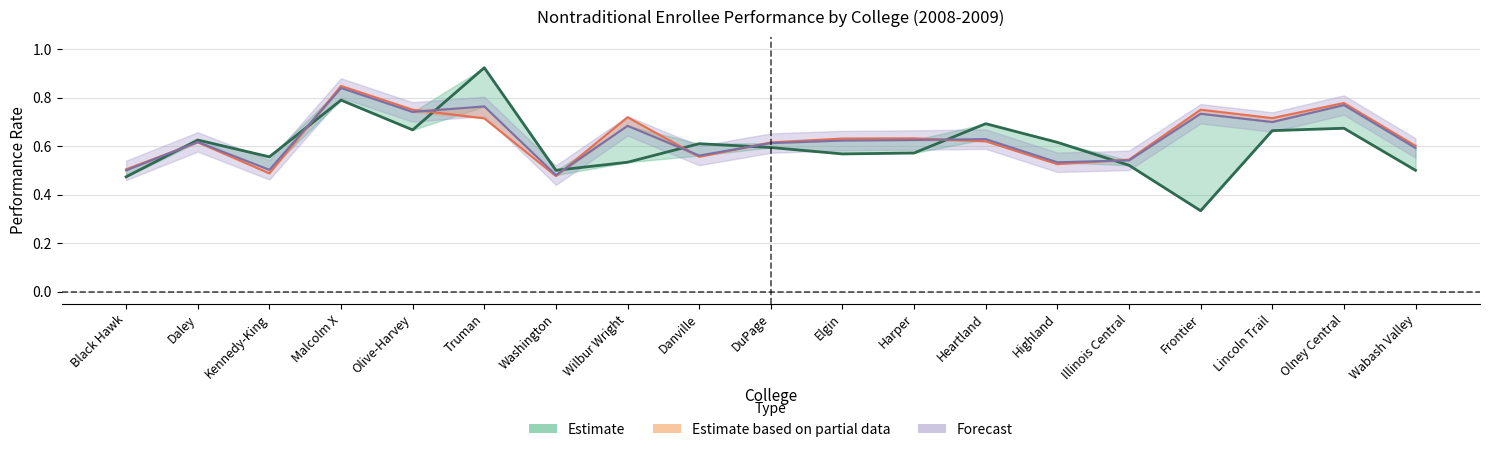

What is the minimum value shown in the chart?

0.3